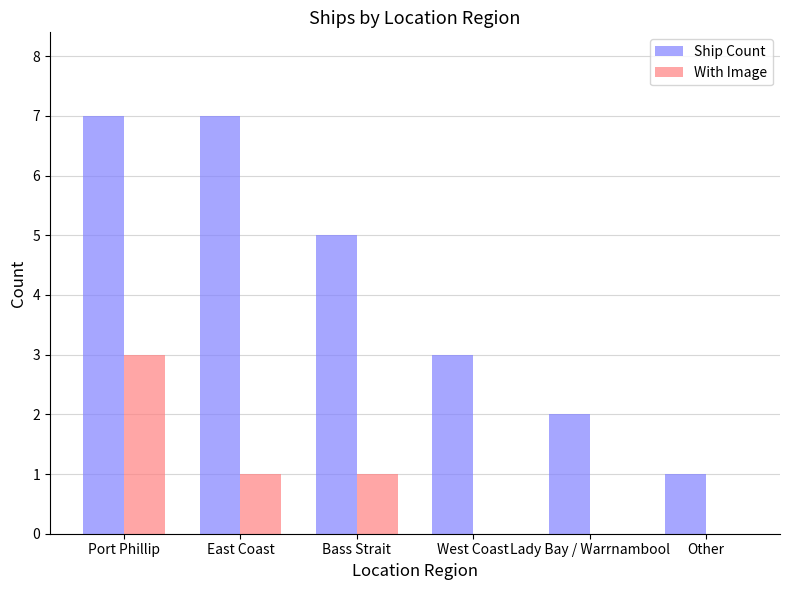

What is the approximate value of Ship Count at East Coast?

7